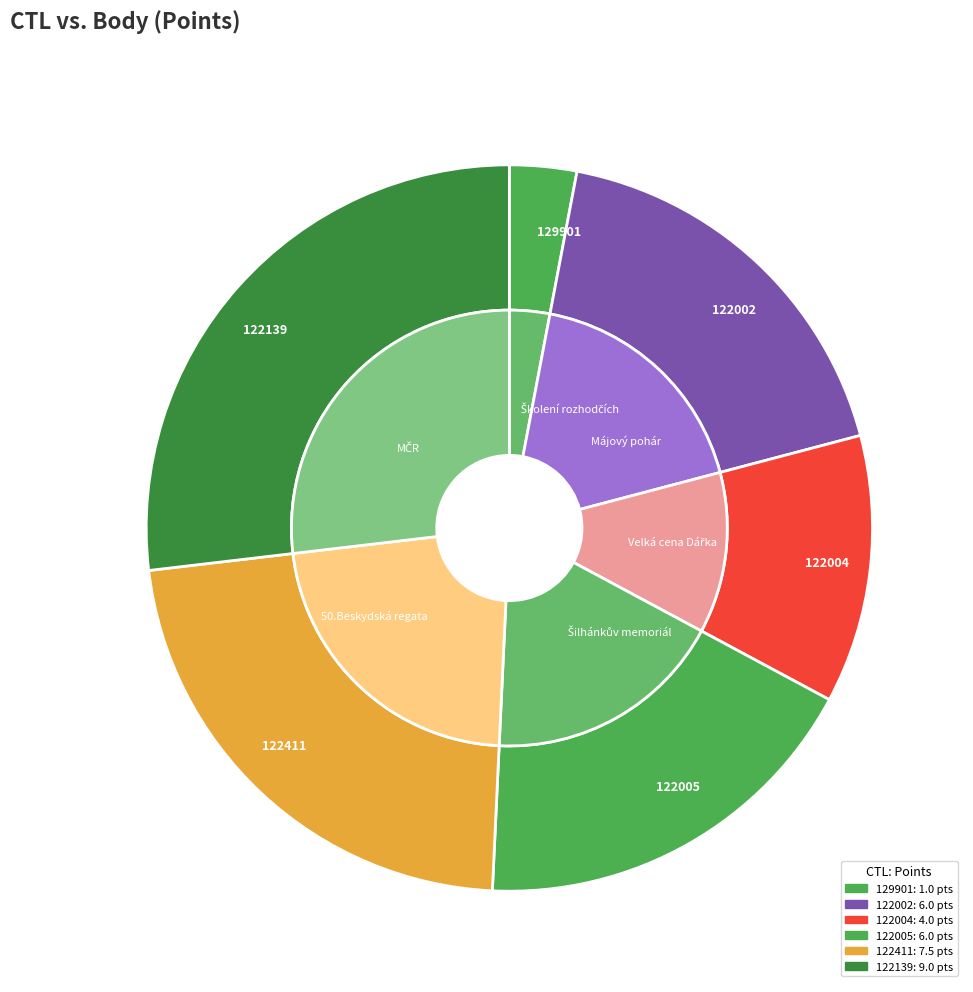

How many slices are in this pie chart?

6